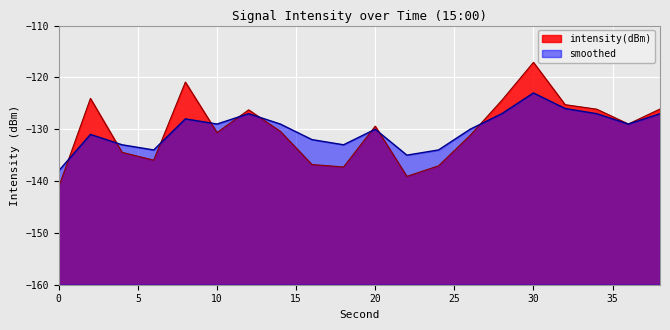

Is the value of intensity(dBm) at 0 greater than the value of smoothed at 0?

No